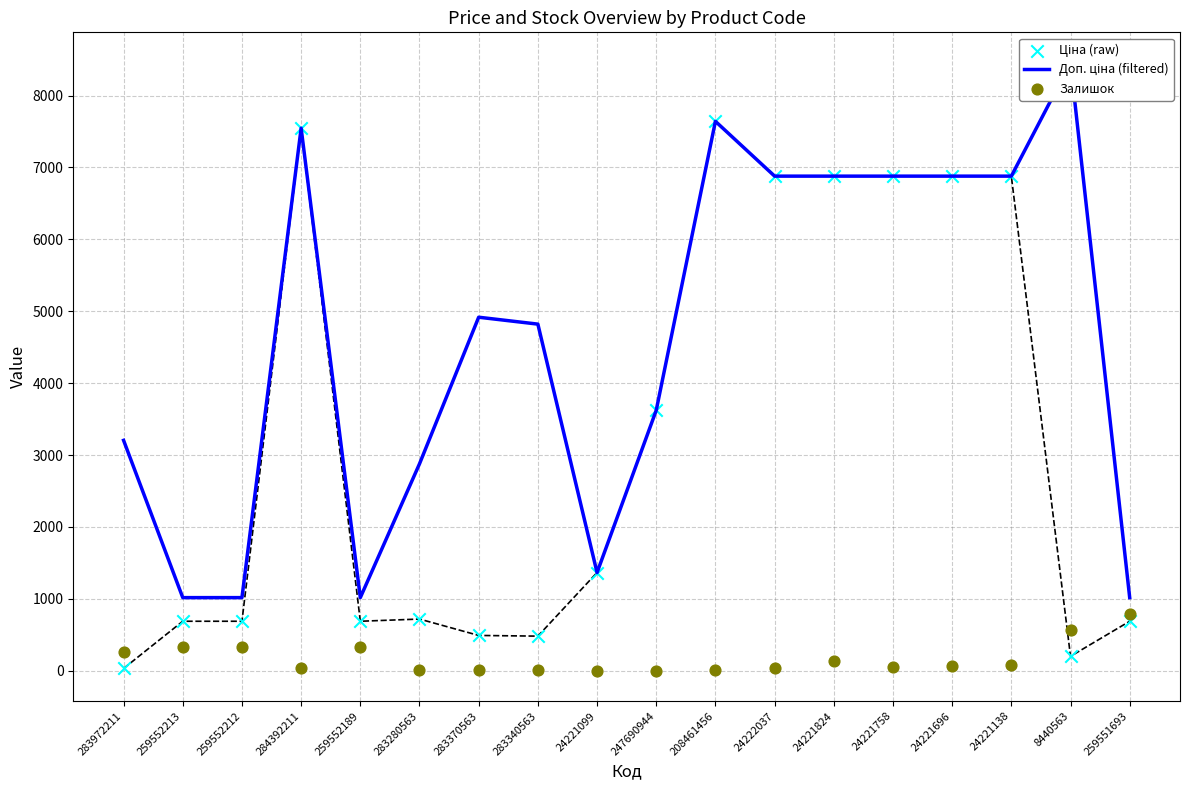

Which series has the largest total across all categories?

Доп. ціна (filtered)